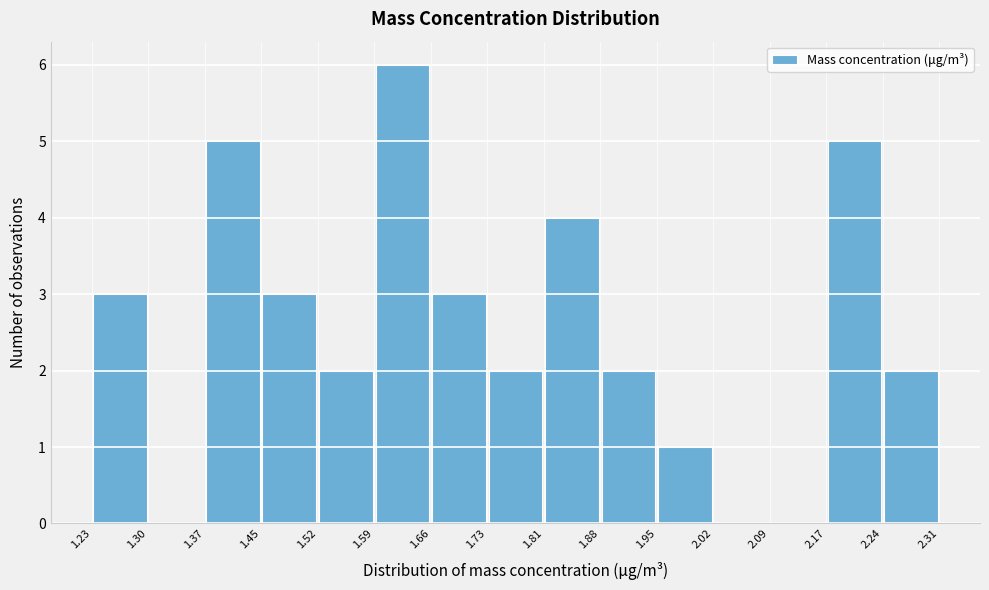

What is the height of the bar covering 1.73 to 1.81 on the x-axis? The values are not printed on the chart, so give them approximately, as read against the axis.

2